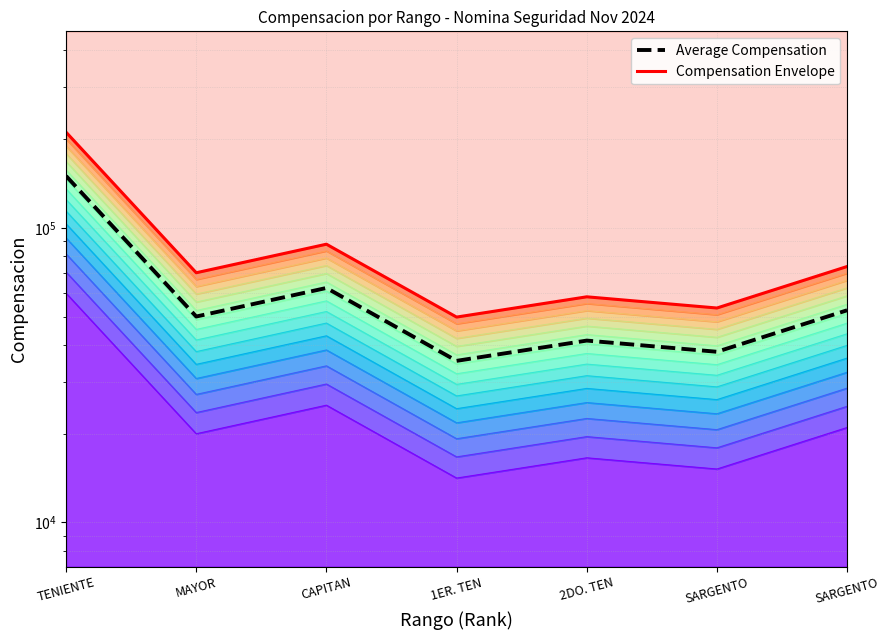

In Average Compensation, how many points are lower than both neighbors (excluding endpoints)?

3